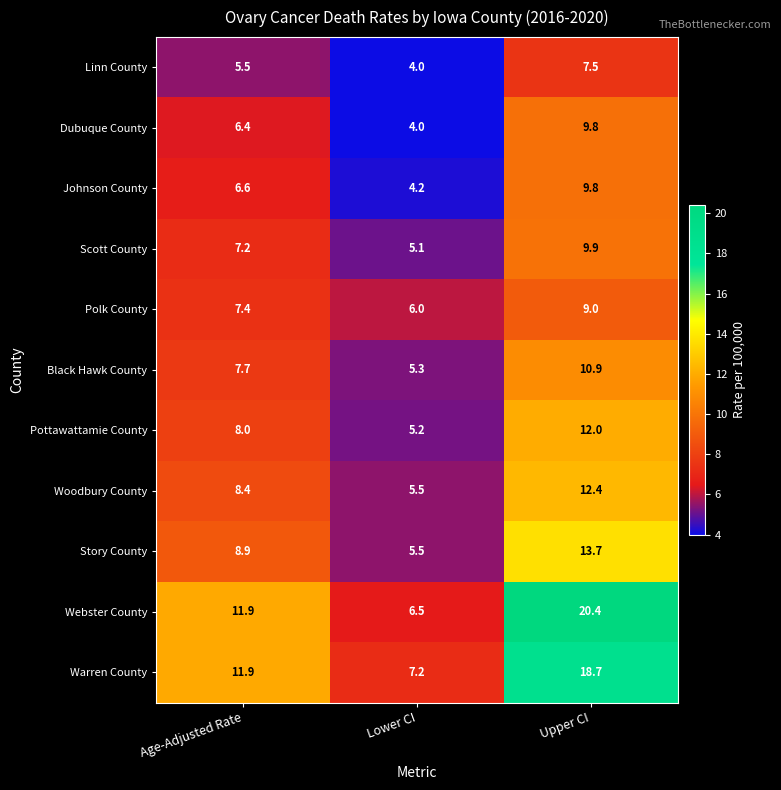

What is the spread (max minus min) of values at Age-Adjusted Rate?

6.4